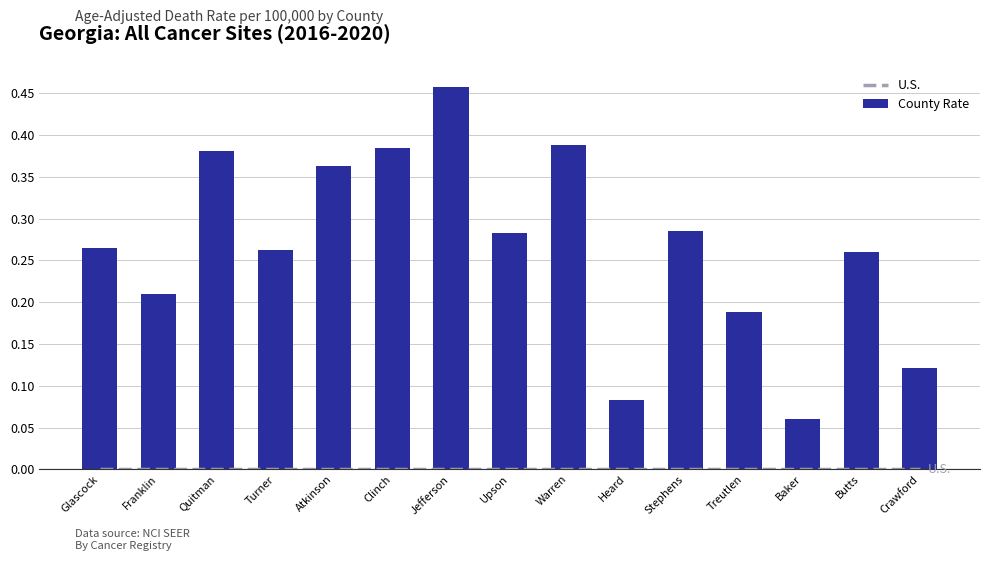

The County Rate series shows 0.2 at Warren. True or false?

False